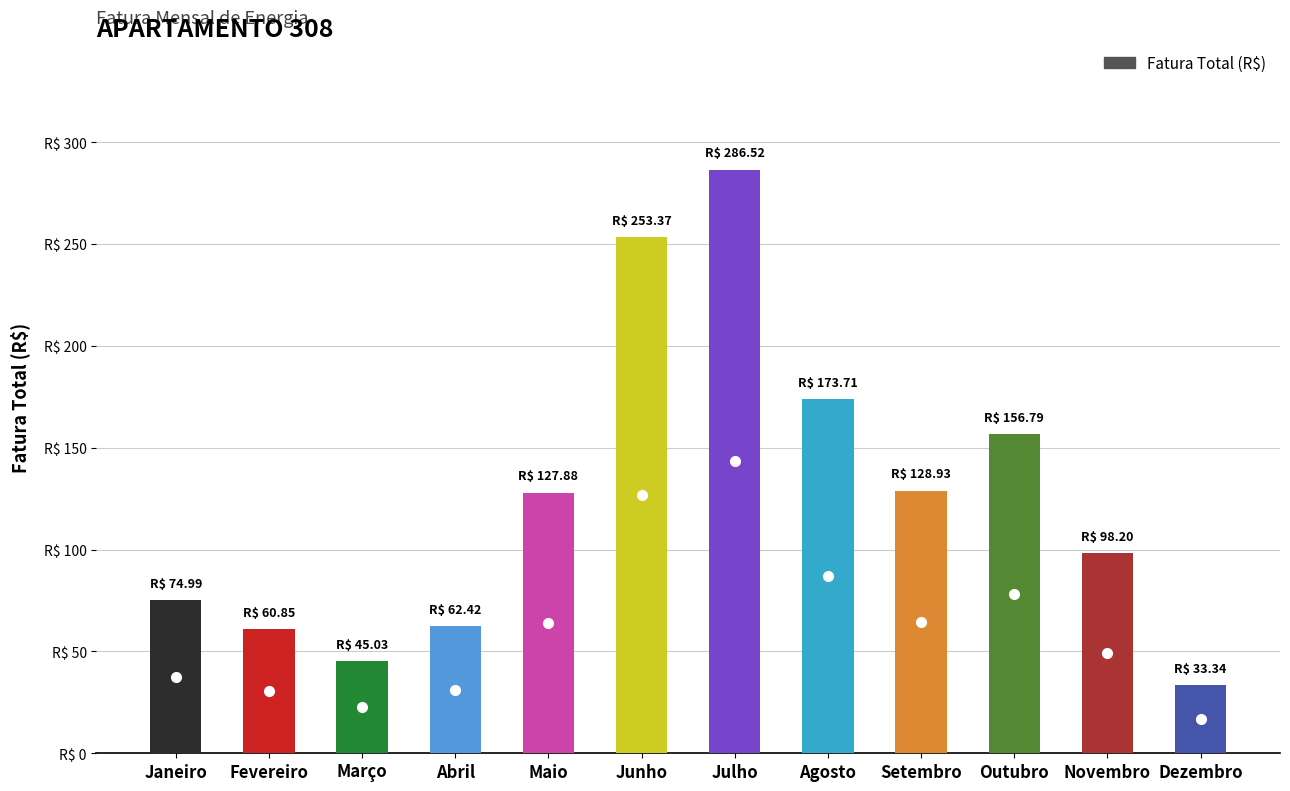

Are the bars horizontal?

No